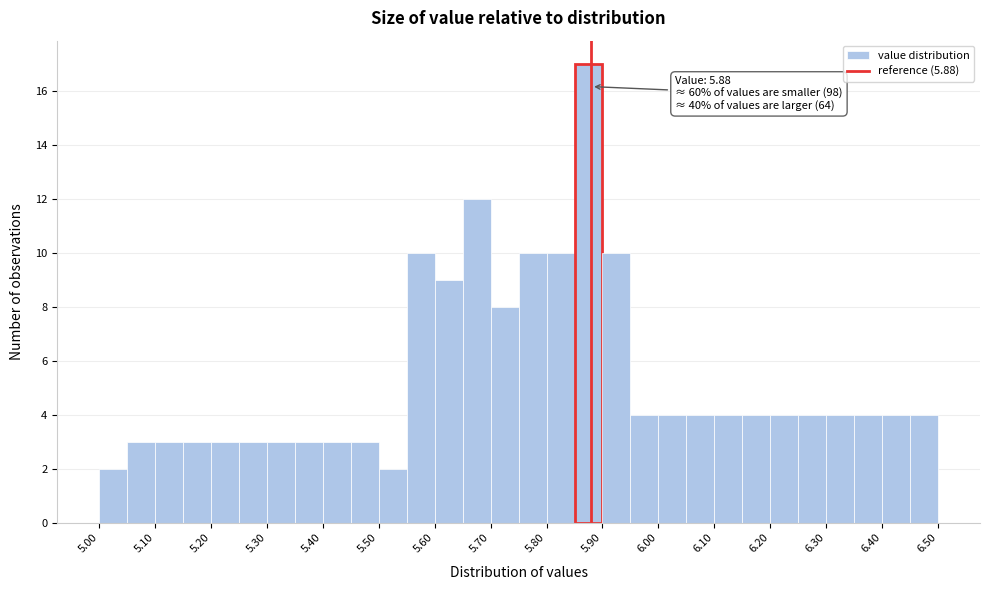

Which range on the x-axis has the tallest bar?

5.85 to 5.90